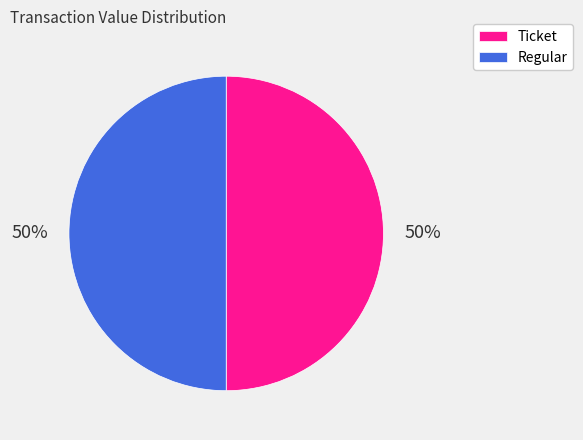

Combined, do Regular and Ticket account for over 50%?

Yes